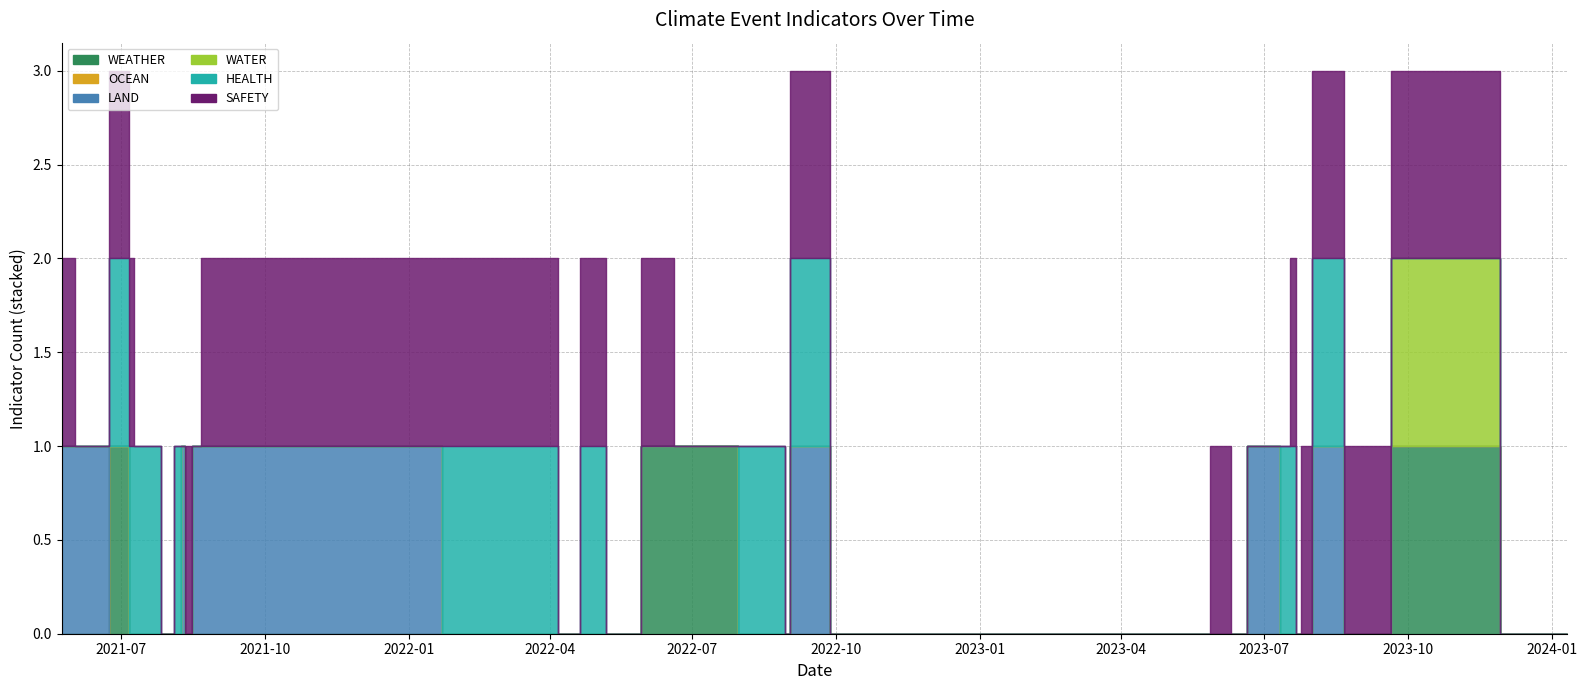

Reading right to left, transcribe all the data shown in this chart.

WEATHER: 2024-01-11=0	2023-10-17=1	2023-08-25=0	2023-08-17=0	2023-08-08=0	2023-07-25=0	2023-07-25=0	2023-07-18=0	2023-07-17=0	2023-07-13=0	2023-07-10=0	2023-06-28=0	2023-06-13=0	2023-06-07=0	2023-05-17=0	2022-10-19=0	2022-09-05=0	2022-08-29=0	2022-08-29=0	2022-06-30=1	2022-06-09=1	2022-05-18=0	2022-04-26=0	2022-04-14=0	2022-03-29=0	2021-11-17=0	2021-08-23=0	2021-08-19=0	2021-08-11=0	2021-08-11=0	2021-08-05=0	2021-08-03=0	2021-07-19=0	2021-07-15=0	2021-07-13=0	2021-07-12=0	2021-07-06=0	2021-07-06=1	2021-06-10=0	2021-05-24=0
LAND: 2024-01-11=0	2023-10-17=0	2023-08-25=0	2023-08-17=1	2023-08-08=1	2023-07-25=0	2023-07-25=0	2023-07-18=0	2023-07-17=0	2023-07-13=0	2023-07-10=1	2023-06-28=1	2023-06-13=0	2023-06-07=0	2023-05-17=0	2022-10-19=0	2022-09-05=1	2022-08-29=0	2022-08-29=0	2022-06-30=0	2022-06-09=0	2022-05-18=0	2022-04-26=0	2022-04-14=0	2022-03-29=0	2021-11-17=1	2021-08-23=1	2021-08-19=1	2021-08-11=0	2021-08-11=1	2021-08-05=0	2021-08-03=0	2021-07-19=0	2021-07-15=0	2021-07-13=0	2021-07-12=0	2021-07-06=0	2021-07-06=0	2021-06-10=1	2021-05-24=1
HEALTH: 2024-01-11=0	2023-10-17=0	2023-08-25=0	2023-08-17=1	2023-08-08=1	2023-07-25=0	2023-07-25=0	2023-07-18=1	2023-07-17=1	2023-07-13=1	2023-07-10=0	2023-06-28=0	2023-06-13=0	2023-06-07=0	2023-05-17=0	2022-10-19=0	2022-09-05=1	2022-08-29=0	2022-08-29=1	2022-06-30=0	2022-06-09=0	2022-05-18=0	2022-04-26=1	2022-04-14=0	2022-03-29=1	2021-11-17=0	2021-08-23=0	2021-08-19=0	2021-08-11=0	2021-08-11=0	2021-08-05=1	2021-08-03=0	2021-07-19=1	2021-07-15=1	2021-07-13=1	2021-07-12=1	2021-07-06=1	2021-07-06=1	2021-06-10=0	2021-05-24=0
SAFETY: 2024-01-11=0	2023-10-17=1	2023-08-25=1	2023-08-17=1	2023-08-08=1	2023-07-25=1	2023-07-25=0	2023-07-18=1	2023-07-17=0	2023-07-13=0	2023-07-10=0	2023-06-28=0	2023-06-13=0	2023-06-07=1	2023-05-17=0	2022-10-19=0	2022-09-05=1	2022-08-29=0	2022-08-29=0	2022-06-30=0	2022-06-09=1	2022-05-18=0	2022-04-26=1	2022-04-14=0	2022-03-29=1	2021-11-17=1	2021-08-23=1	2021-08-19=0	2021-08-11=1	2021-08-11=0	2021-08-05=0	2021-08-03=0	2021-07-19=0	2021-07-15=0	2021-07-13=0	2021-07-12=0	2021-07-06=1	2021-07-06=1	2021-06-10=0	2021-05-24=1
WATER: 2024-01-11=0	2023-10-17=1	2023-08-25=0	2023-08-17=0	2023-08-08=0	2023-07-25=0	2023-07-25=0	2023-07-18=0	2023-07-17=0	2023-07-13=0	2023-07-10=0	2023-06-28=0	2023-06-13=0	2023-06-07=0	2023-05-17=0	2022-10-19=0	2022-09-05=0	2022-08-29=0	2022-08-29=0	2022-06-30=0	2022-06-09=0	2022-05-18=0	2022-04-26=0	2022-04-14=0	2022-03-29=0	2021-11-17=0	2021-08-23=0	2021-08-19=0	2021-08-11=0	2021-08-11=0	2021-08-05=0	2021-08-03=0	2021-07-19=0	2021-07-15=0	2021-07-13=0	2021-07-12=0	2021-07-06=0	2021-07-06=0	2021-06-10=0	2021-05-24=0